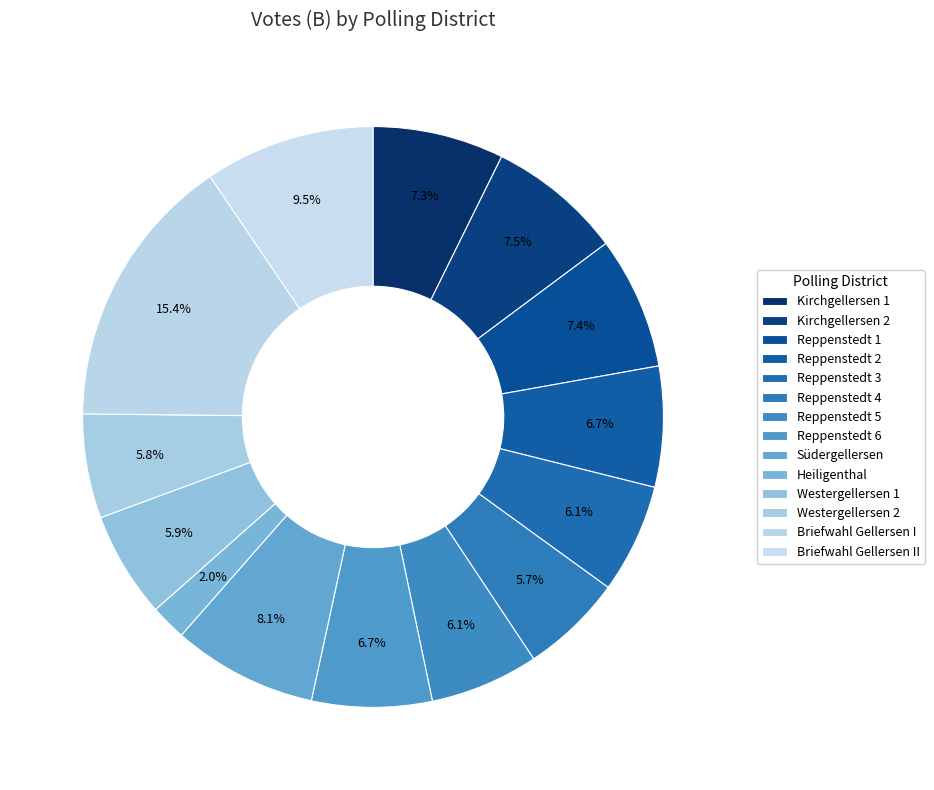

Does Reppenstedt 5 account for over 50% of the chart?

No